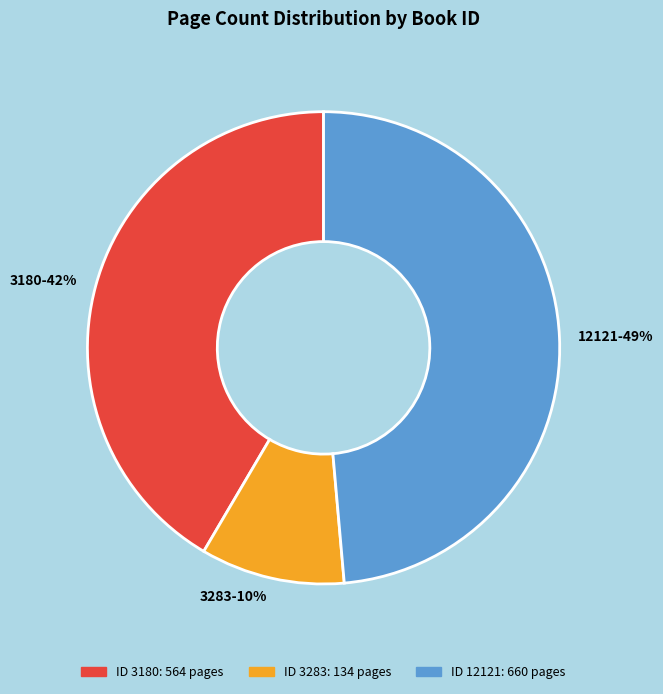

What percentage is the 3283 slice, to the nearest percent?

10%